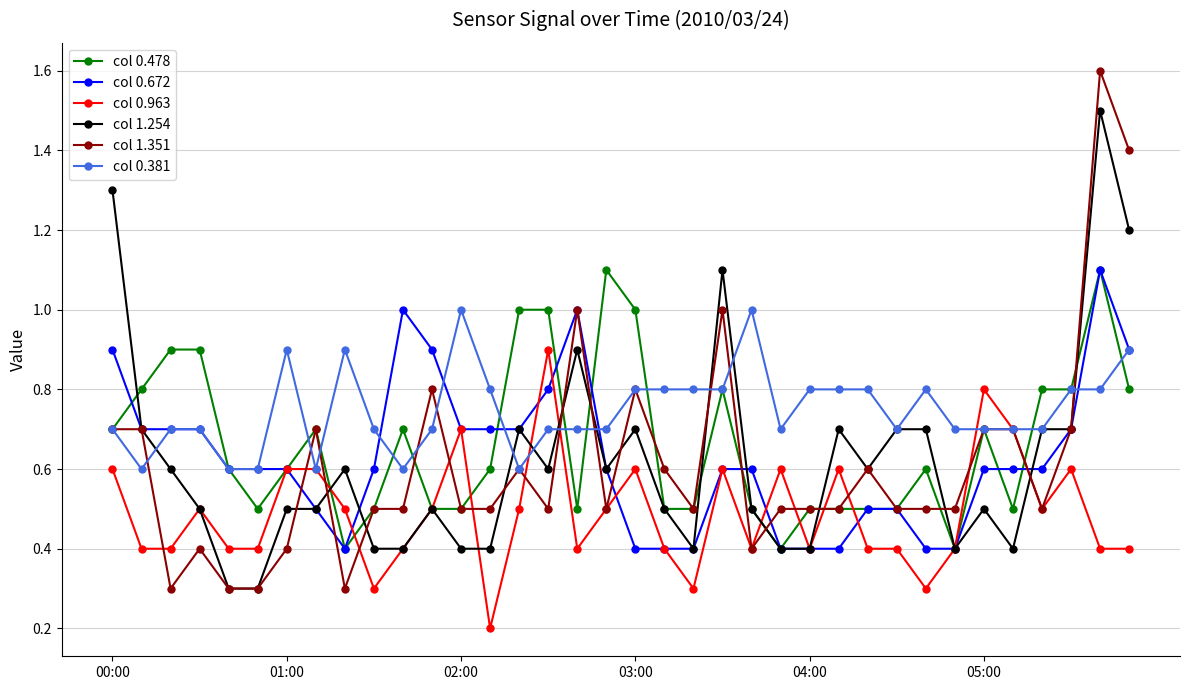

What is the maximum value shown in the chart?

1.6